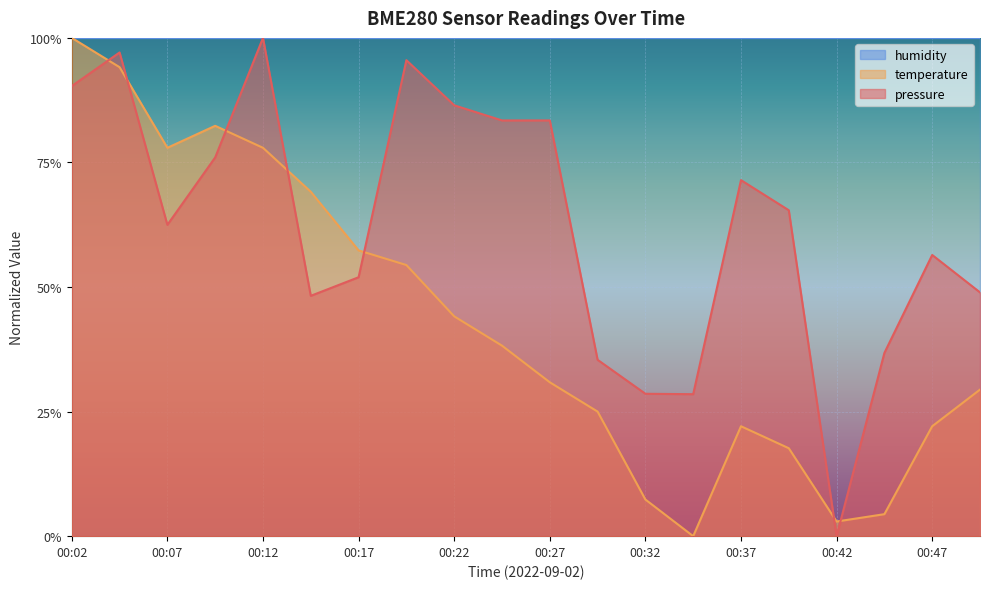

How many lines are shown in the chart?

2